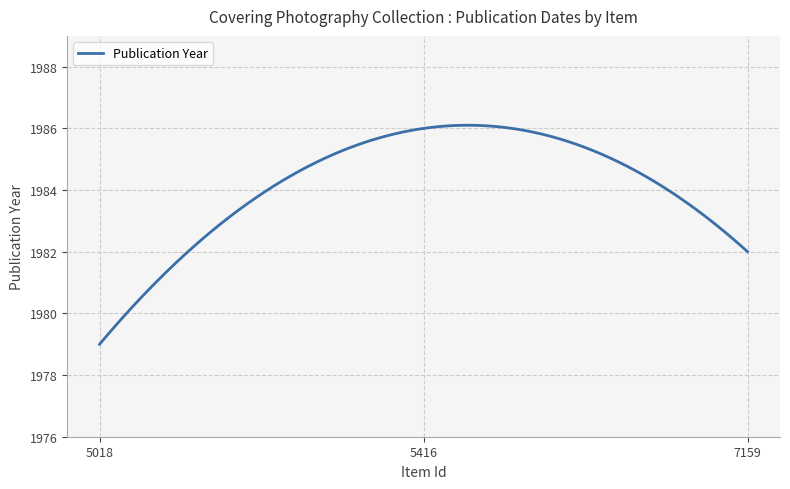

What is the minimum value shown in the chart?

1979.0